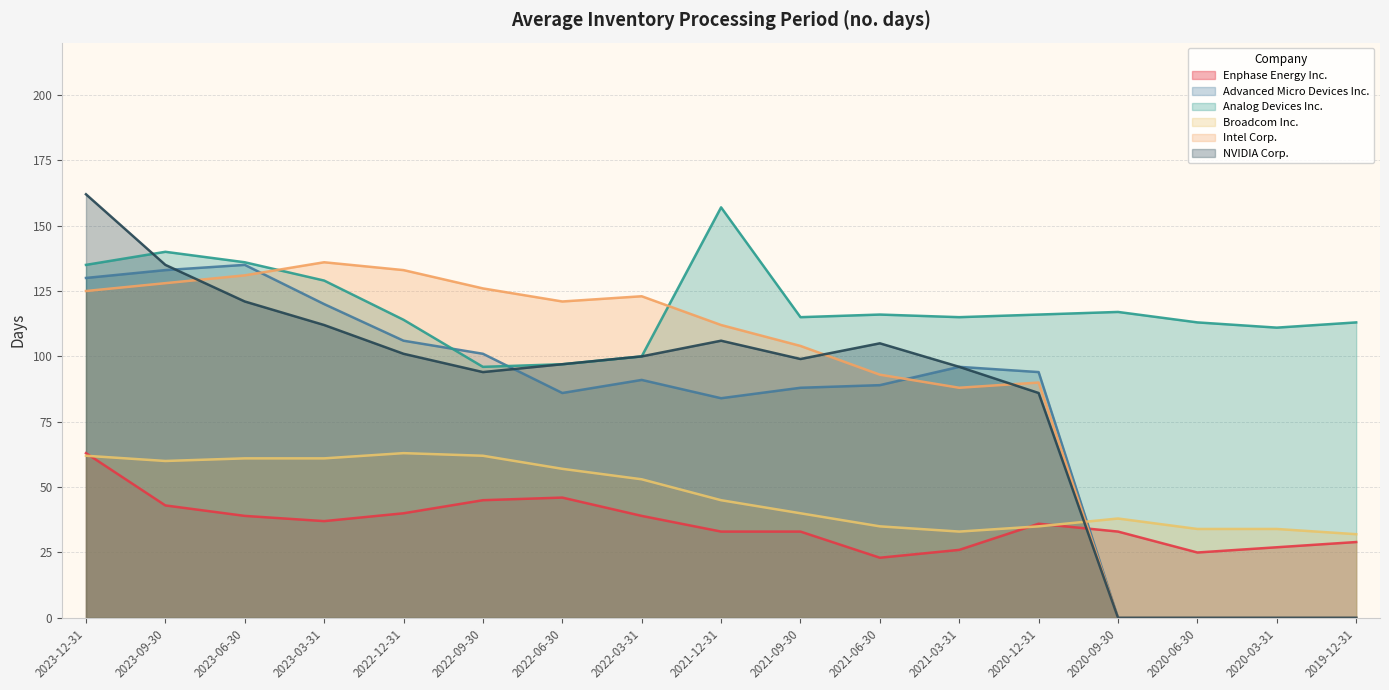

What is the difference between the highest and lowest values at 2023-06-30?

97